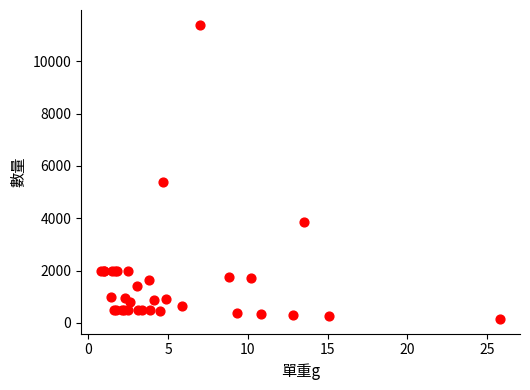

What Y value in the scatter plot is closest to 5772?

5400